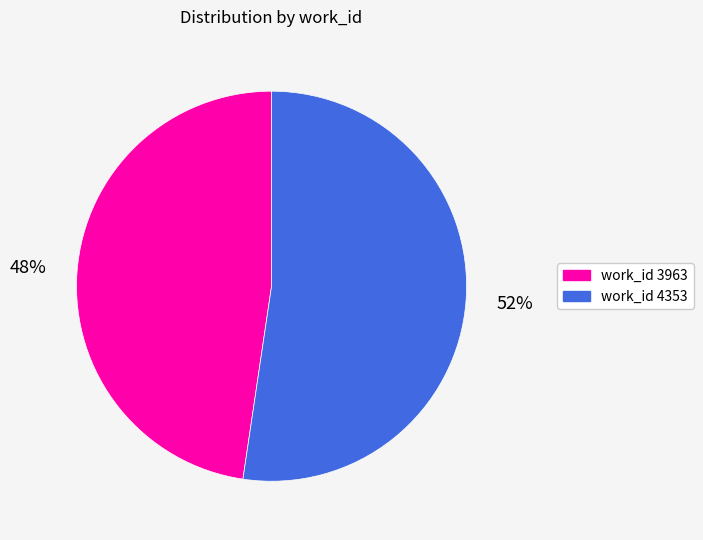

Is the sum of work_id 4353 and work_id 3963 greater than half?

Yes